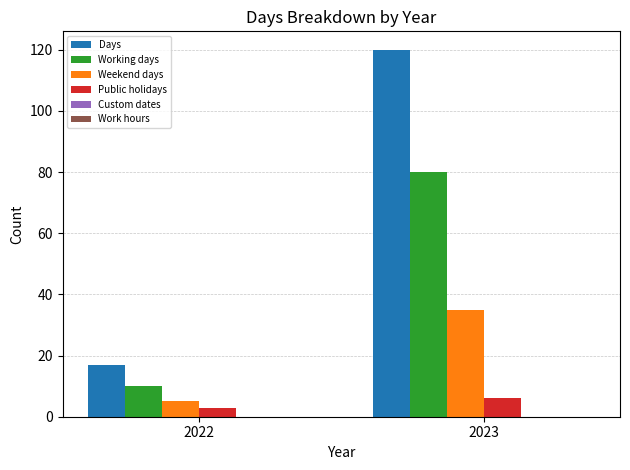

At which label is Days closest to 68?

2022